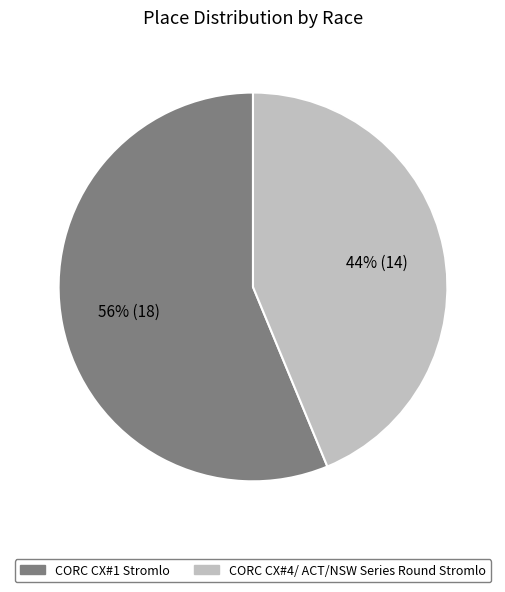

What is the ratio of the value at CORC CX#1 Stromlo to the value at CORC CX#4/ ACT/NSW Series Round Stromlo?

1.3